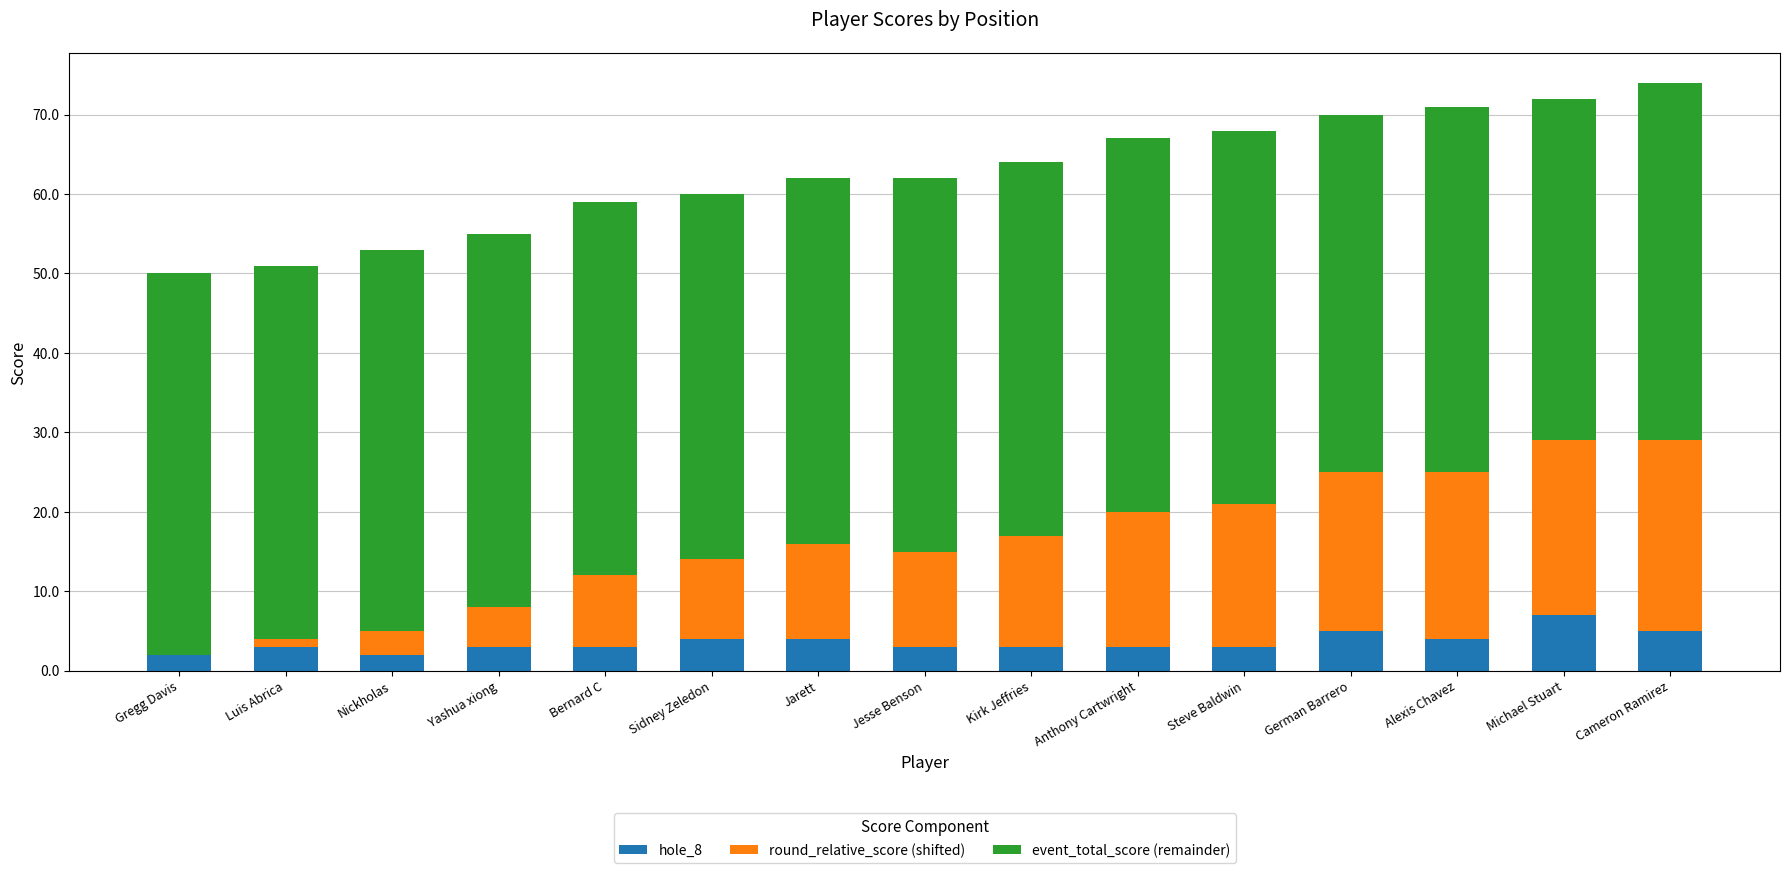

Is it true that hole_8 equals 3 at Yashua xiong?

True